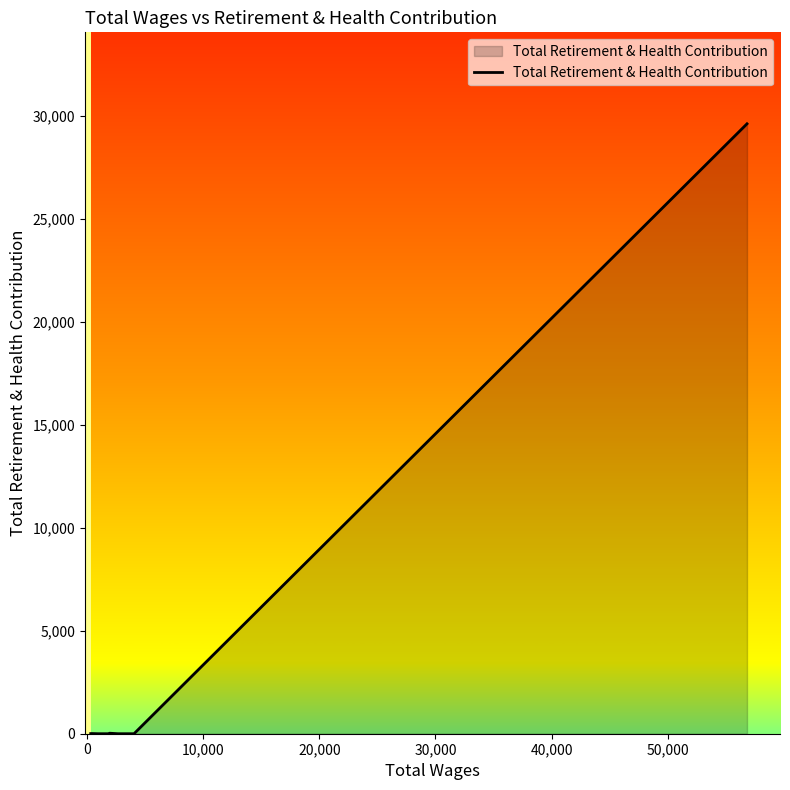

What is the maximum value shown in the chart?

29602